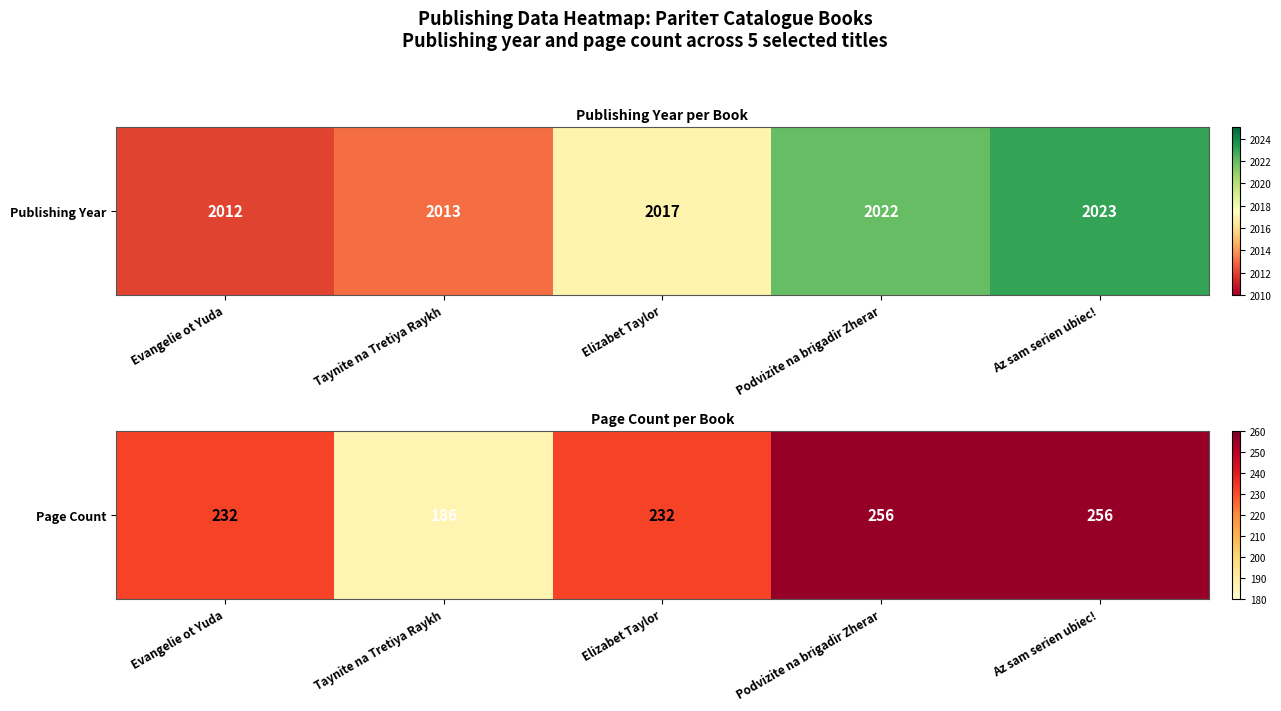

The chart shows a value of 1.1 at Evangelie ot Yuda. True or false?

False